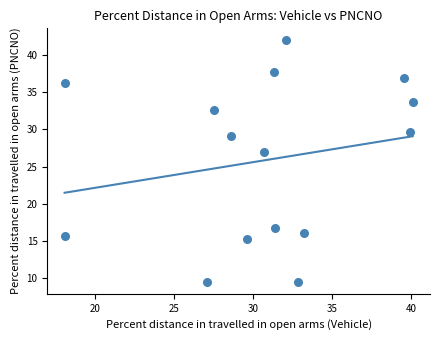

What is the range of Y values (max minus min)?

32.5